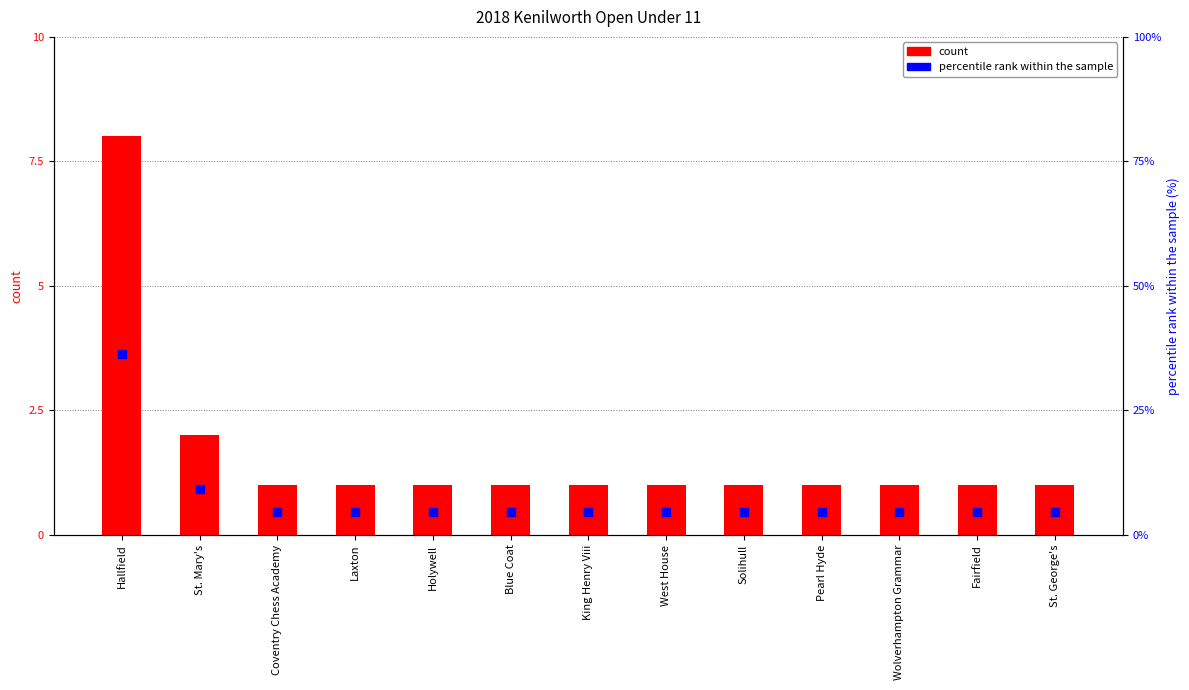

What are all the series names shown in the legend?

count, percentile rank within the sample